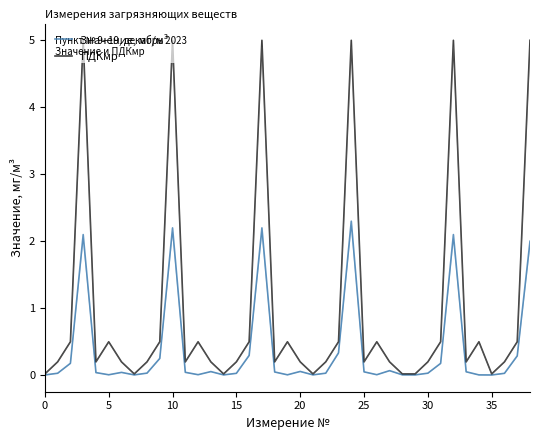

What is the label of the 19th point from the right?

20